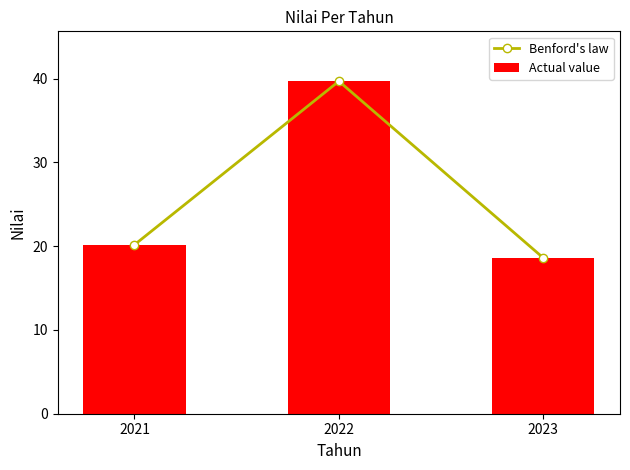

What is the difference between the Actual value values at 2022 and 2023?

21.1